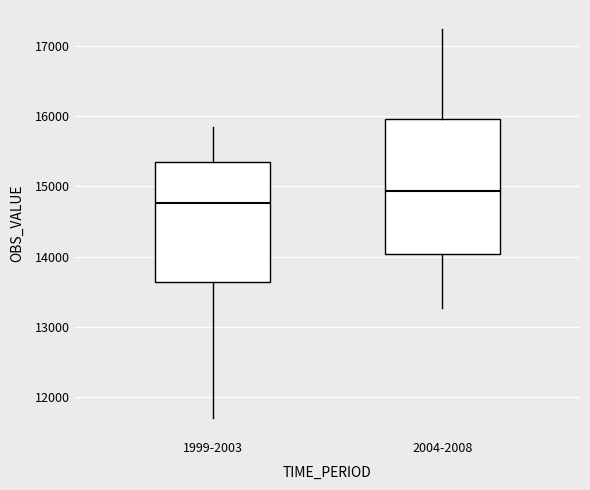

Reading left to right, transcribe this box plot: for each box, give where its median line is, the range the box spans, and where its two whiskers end, as read against the y-axis. The values are not printed on the chart, so give them approximately, as read against the axis.

1999-2003: median 14800, box 13600 to 15400, whiskers 11700 to 15800
2004-2008: median 14900, box 14000 to 16000, whiskers 13300 to 17200